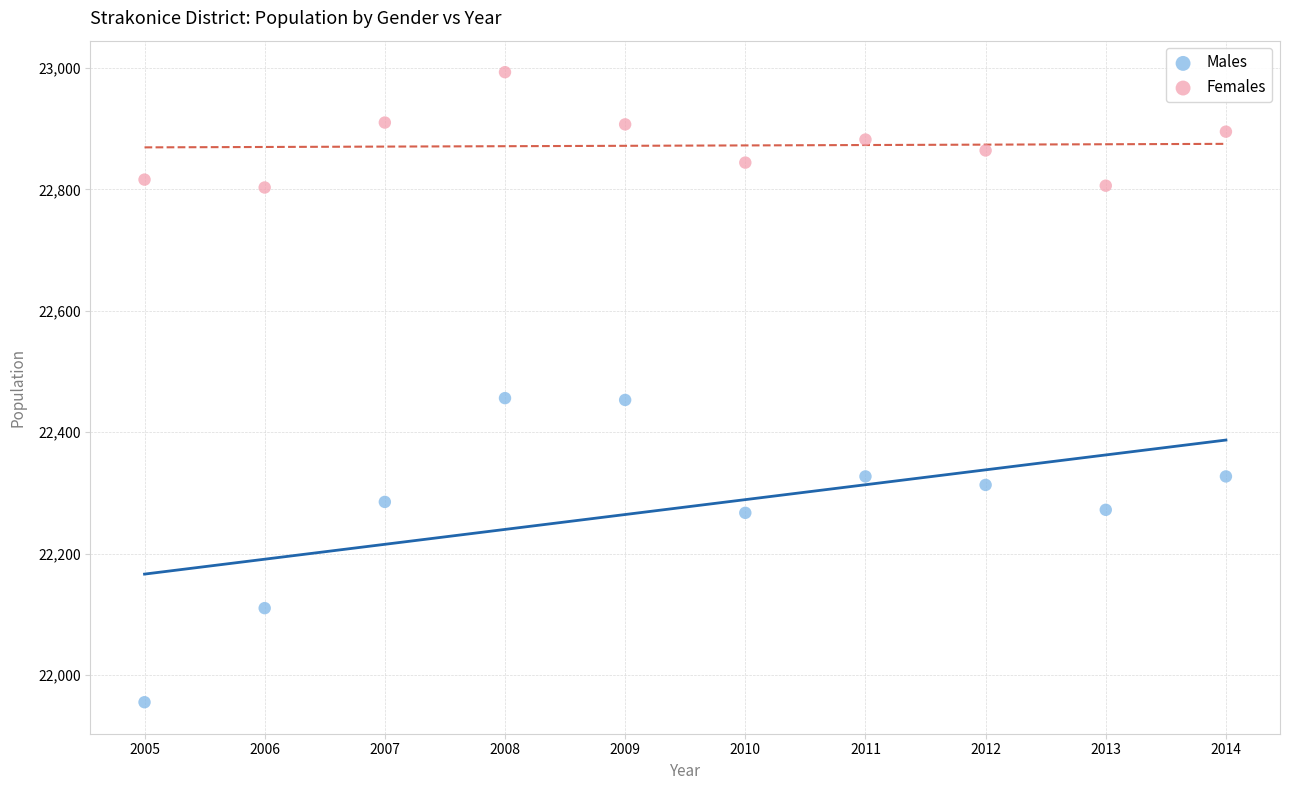

Which series contains the highest Y value?

Females